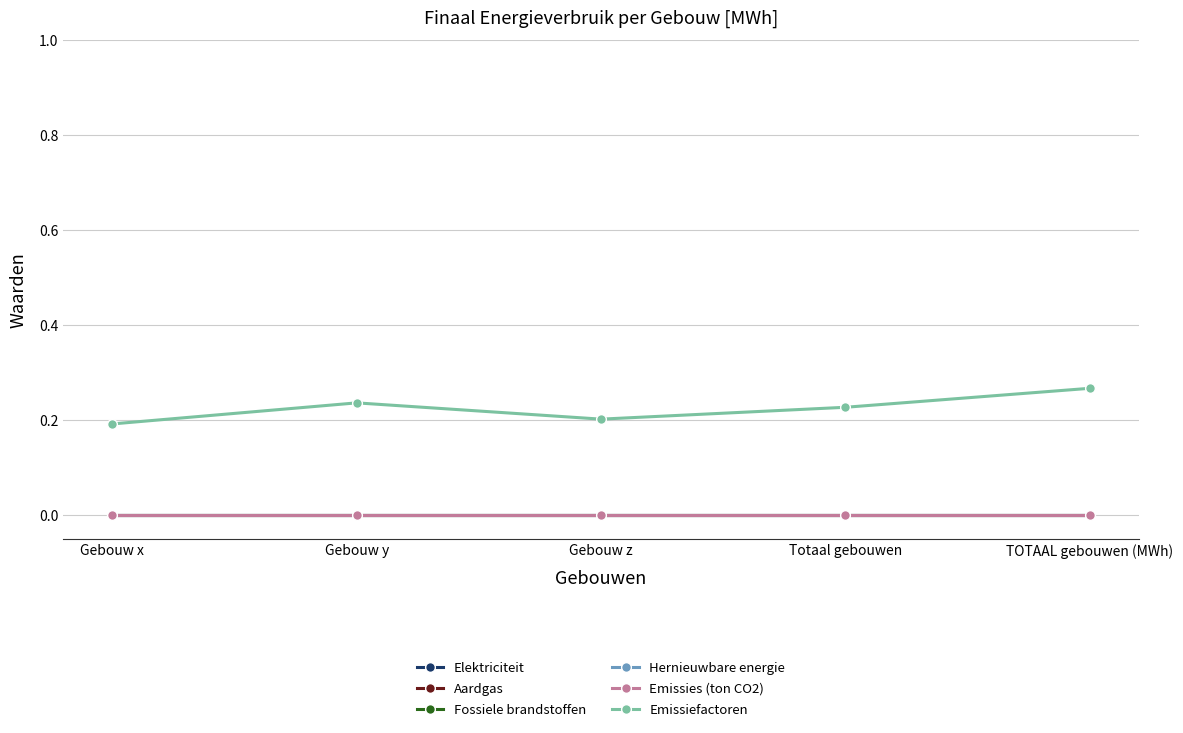

Which series has the widest spread of values?

Emissiefactoren